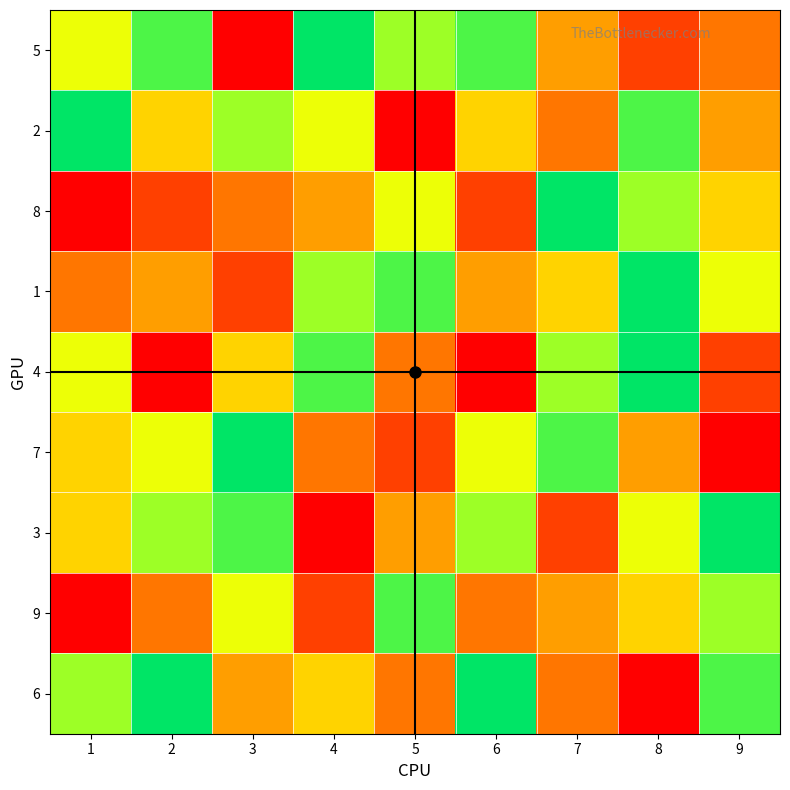

Reading right to left, transcribe all the data shown in this chart.

5: 9=3	8=2	7=4	6=8	5=7	4=9	3=1	2=8	1=6
2: 9=4	8=8	7=3	6=5	5=1	4=6	3=7	2=5	1=9
8: 9=5	8=7	7=9	6=2	5=6	4=4	3=3	2=2	1=1
1: 9=6	8=9	7=5	6=4	5=8	4=7	3=2	2=4	1=3
4: 9=2	8=9	7=7	6=1	5=3	4=8	3=5	2=1	1=6
7: 9=1	8=4	7=8	6=6	5=2	4=3	3=9	2=6	1=5
3: 9=9	8=6	7=2	6=7	5=4	4=1	3=8	2=7	1=5
9: 9=7	8=5	7=4	6=3	5=8	4=2	3=6	2=3	1=1
6: 9=8	8=1	7=3	6=9	5=3	4=5	3=4	2=9	1=7